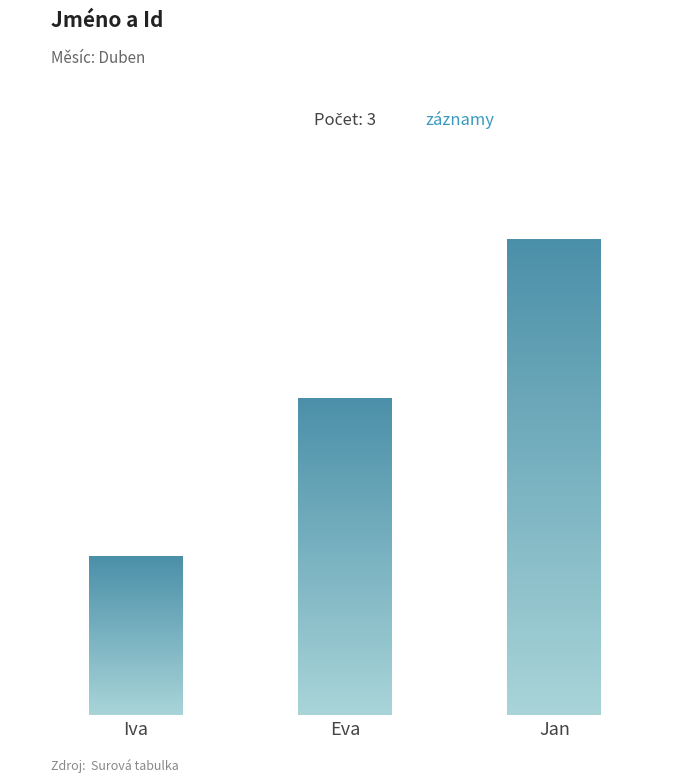

Which label corresponds to the smallest value in the chart?

Iva